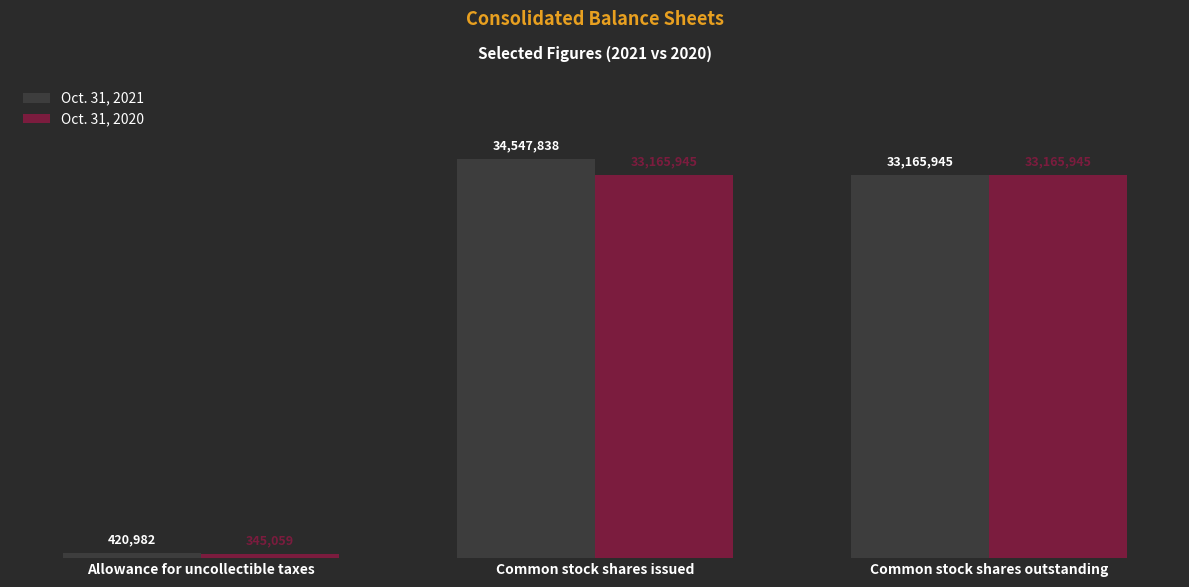

Does the chart contain any negative values?

No